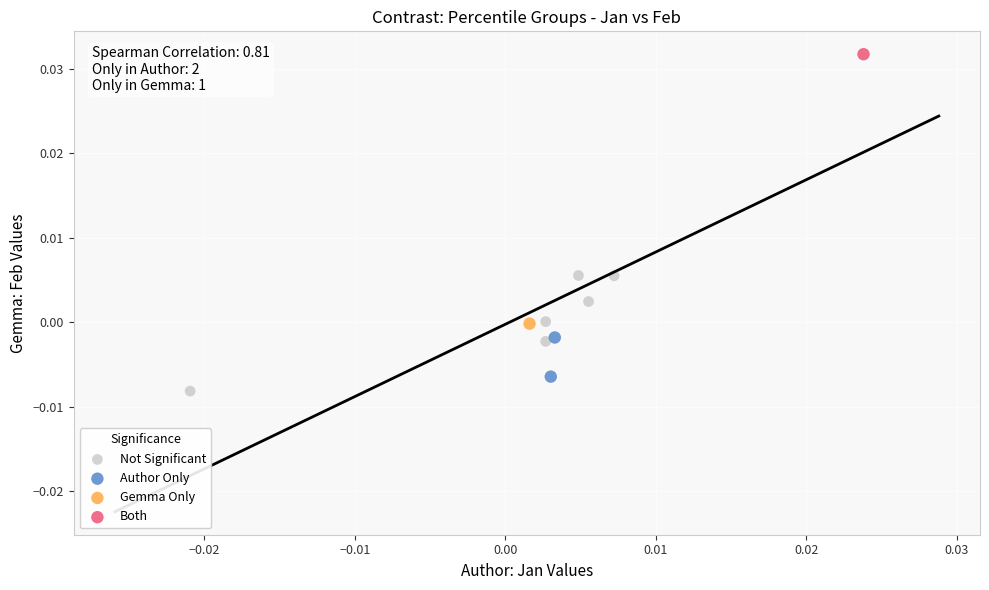

Which series contains the highest Y value?

Both